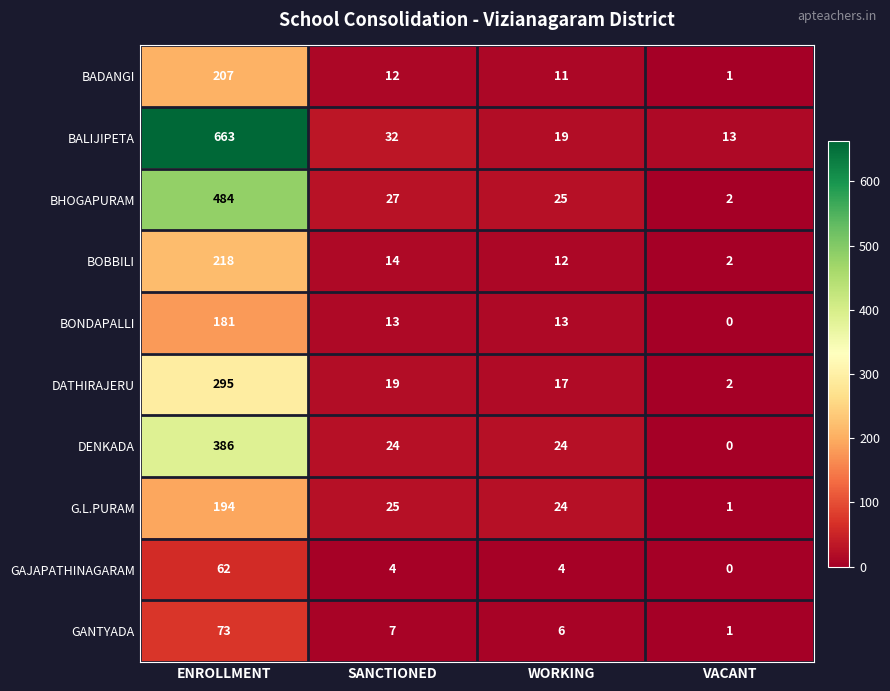

The value of BOBBILI at VACANT is 1. True or false?

False